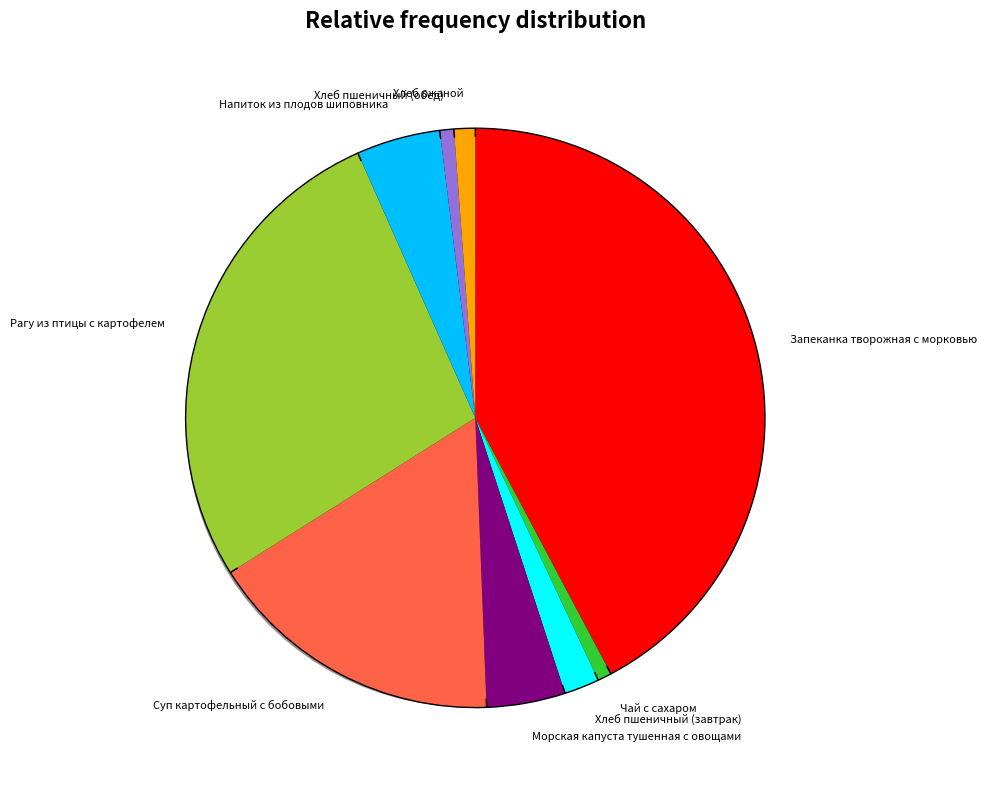

What is the change in value from Чай с сахаром to Хлеб пшеничный (завтрак)?

+3.4